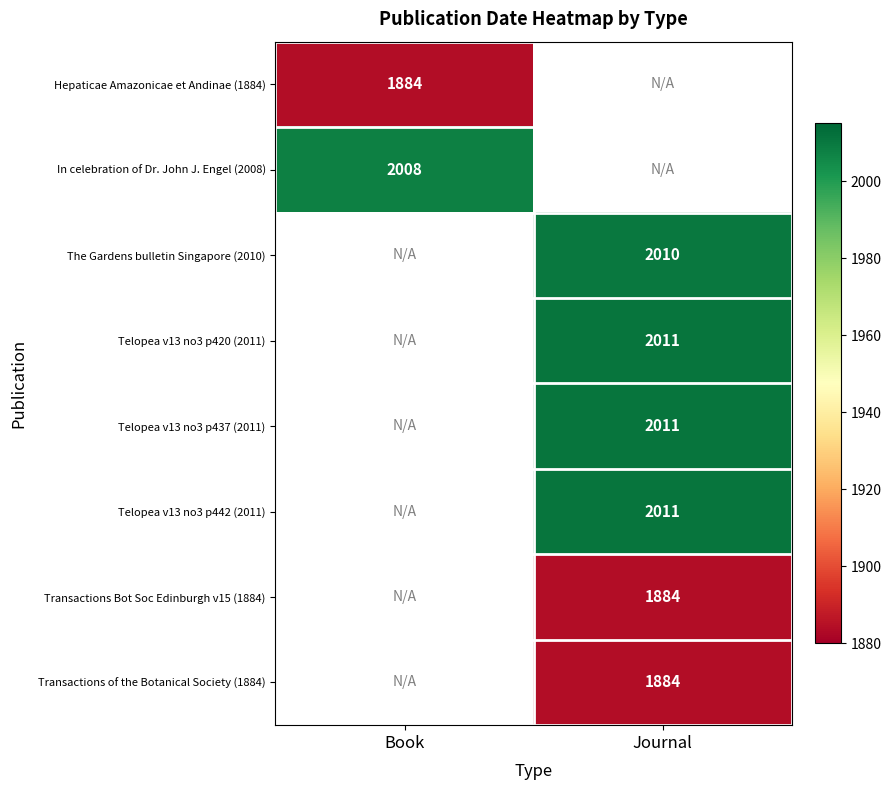

True or false: Transactions of the Botanical Society (1884) has a value of 3282 at Journal.

False